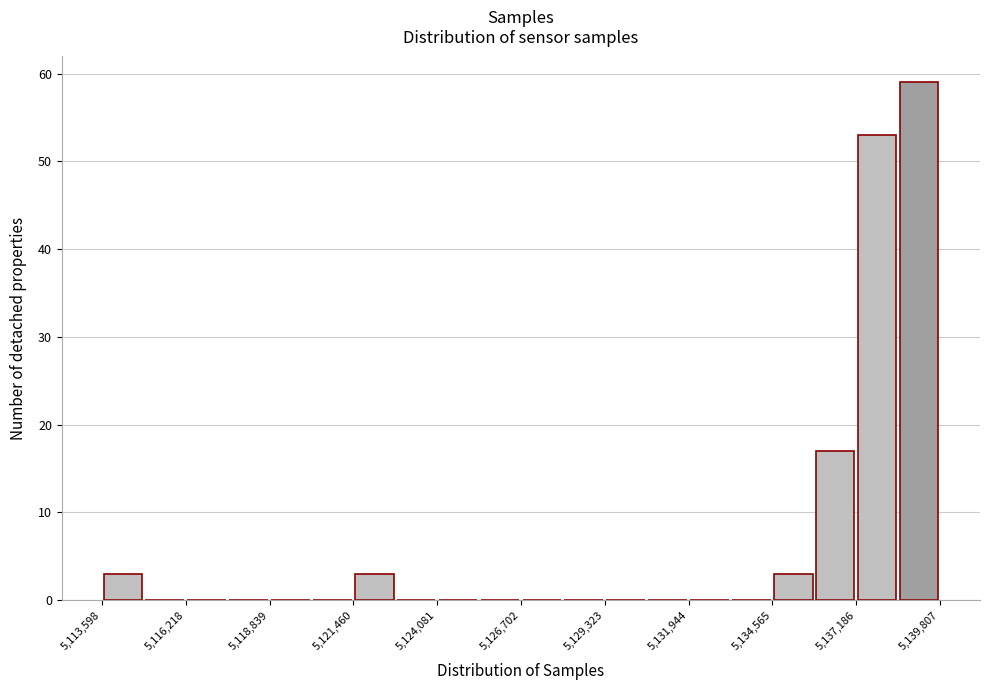

Around what value on the x-axis is the tallest bar? Give the approximate position of its centre, as read against the axis.

5139000